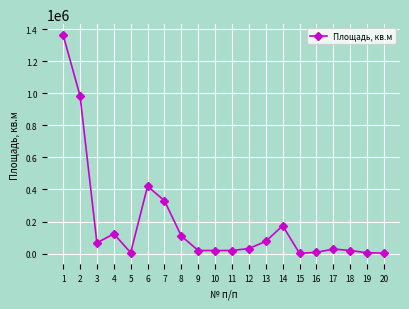

True or false: the data has more than 0 interior local peaks.

True